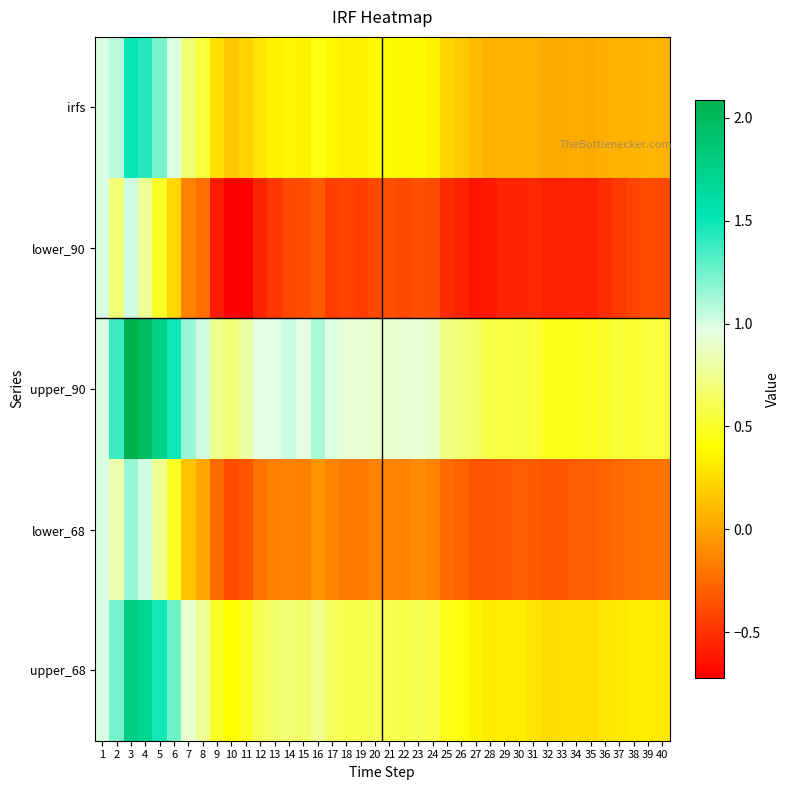

What is the difference between the highest and lowest values at 36?

1.0